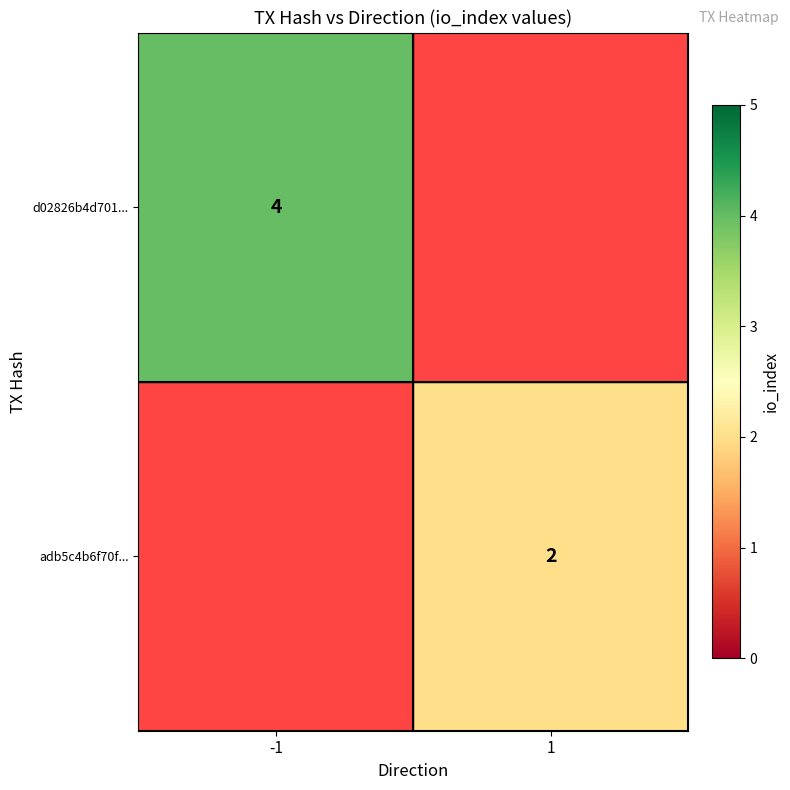

The value of adb5c4b6f70f... at 1 is 2. True or false?

True